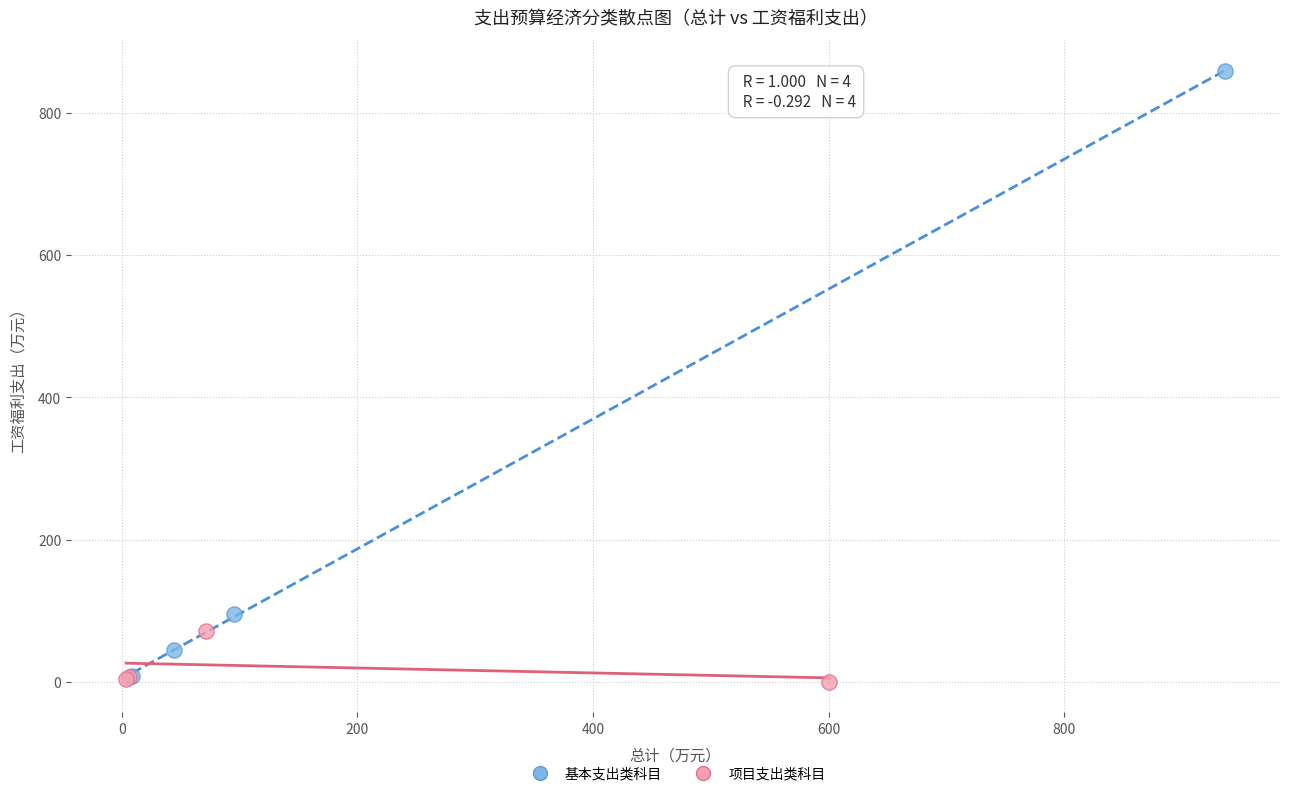

Which series has the largest Y range (max minus min)?

基本支出类科目